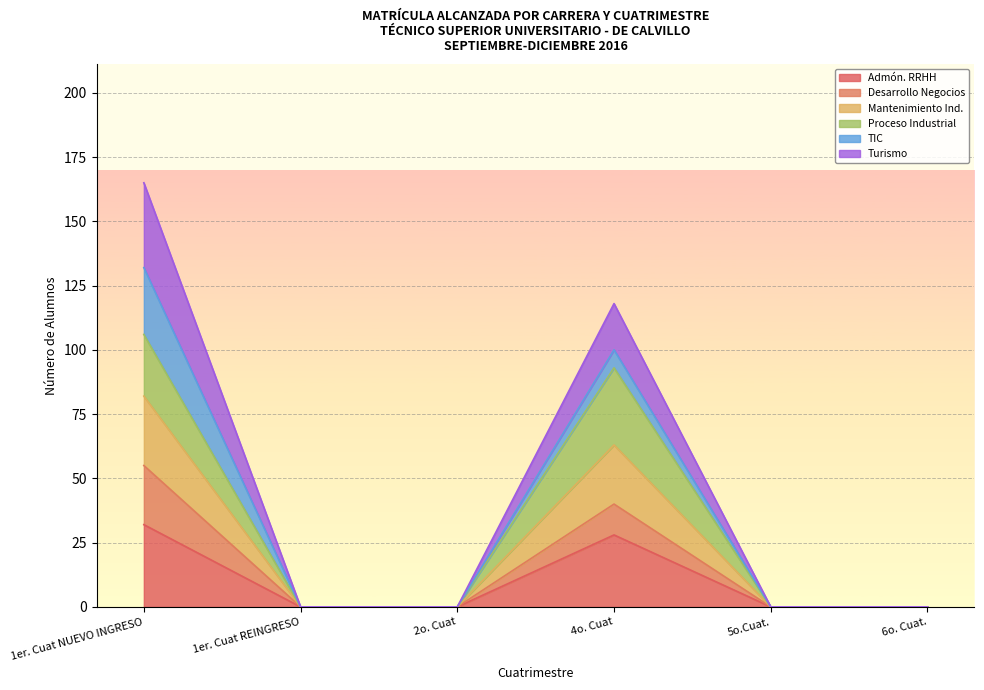

How many lines are shown in the chart?

6